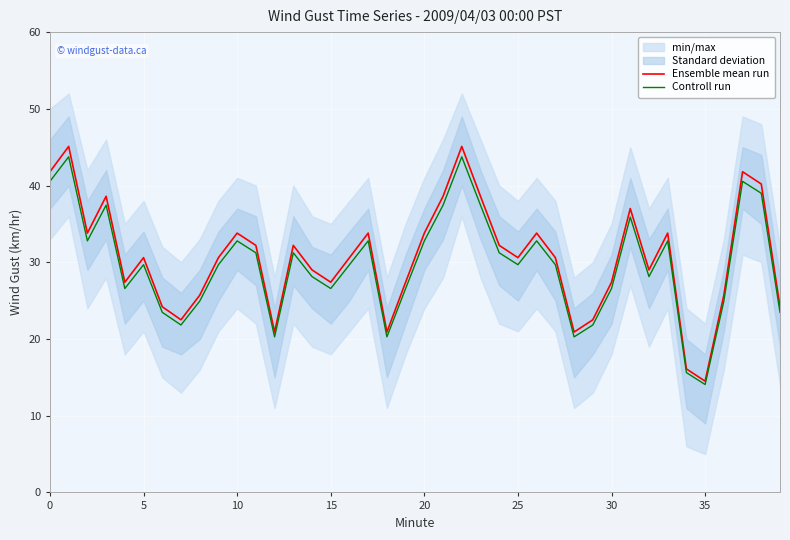

Reading left to right, extract all data points from this chart.

Ensemble mean run: 41.8	45.1	33.8	38.6	27.4	30.6	24.2	22.5	25.7	30.6	33.8	32.2	20.9	32.2	29.0	27.4	30.6	33.8	20.9	27.4	33.8	38.6	45.1	38.6	32.2	30.6	33.8	30.6	20.9	22.5	27.4	37.0	29.0	33.8	16.1	14.5	25.7	41.8	40.2	24.2
Controll run: 40.5	43.7	32.8	37.4	26.6	29.7	23.5	21.8	24.9	29.7	32.8	31.2	20.3	31.2	28.1	26.6	29.7	32.8	20.3	26.6	32.8	37.4	43.7	37.4	31.2	29.7	32.8	29.7	20.3	21.8	26.6	35.9	28.1	32.8	15.6	14.1	24.9	40.5	39.0	23.5